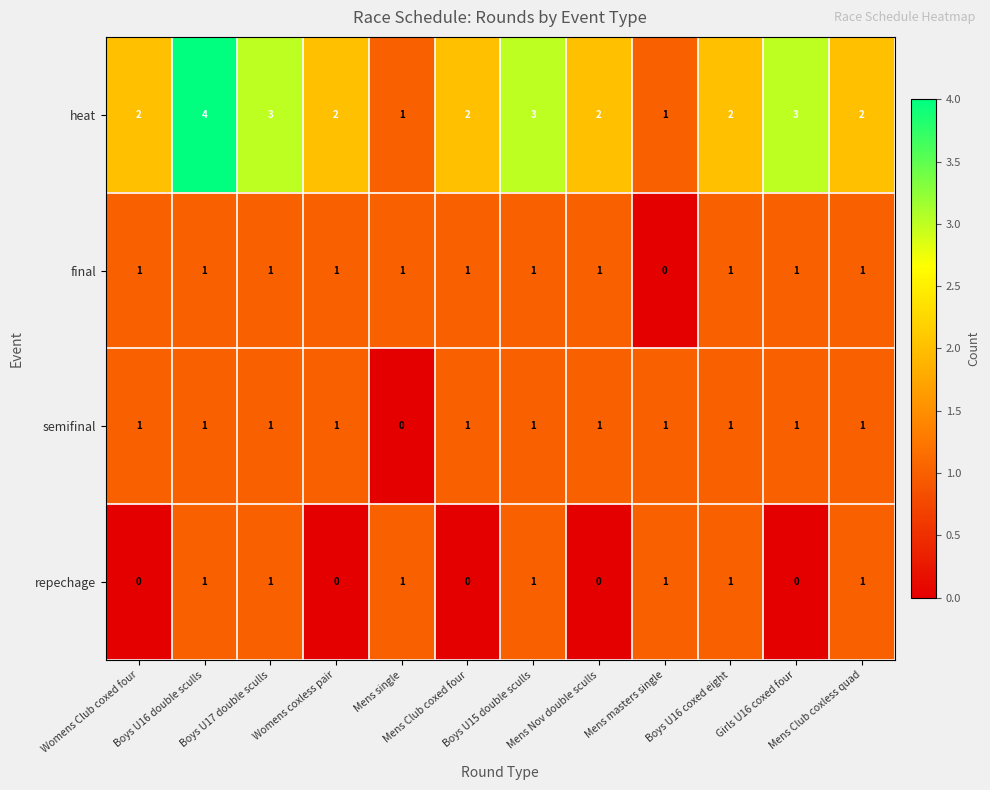

Count the heat values in the range 2 to 3.

9